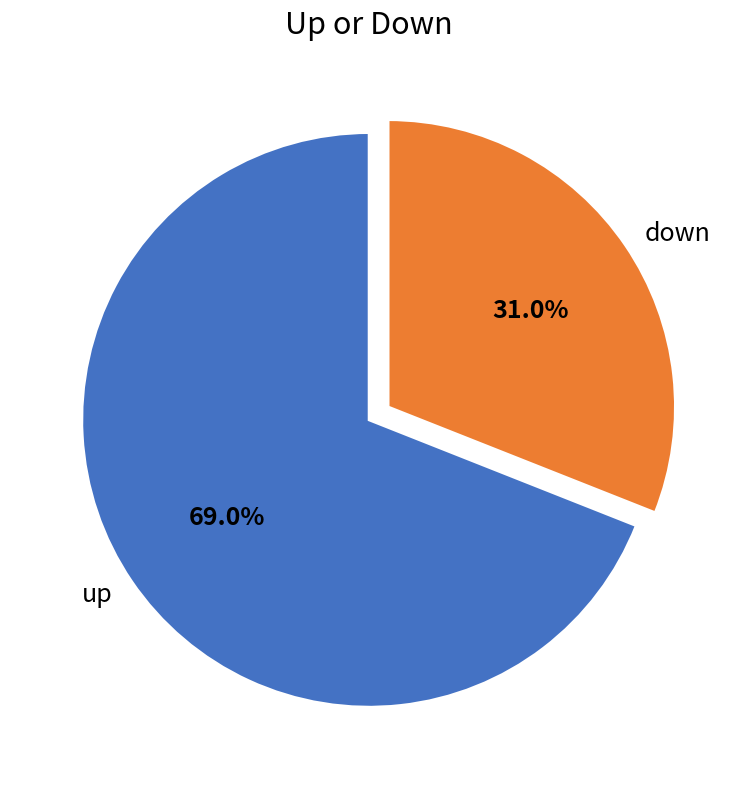

To the nearest percent, what percentage of the pie is down?

31%